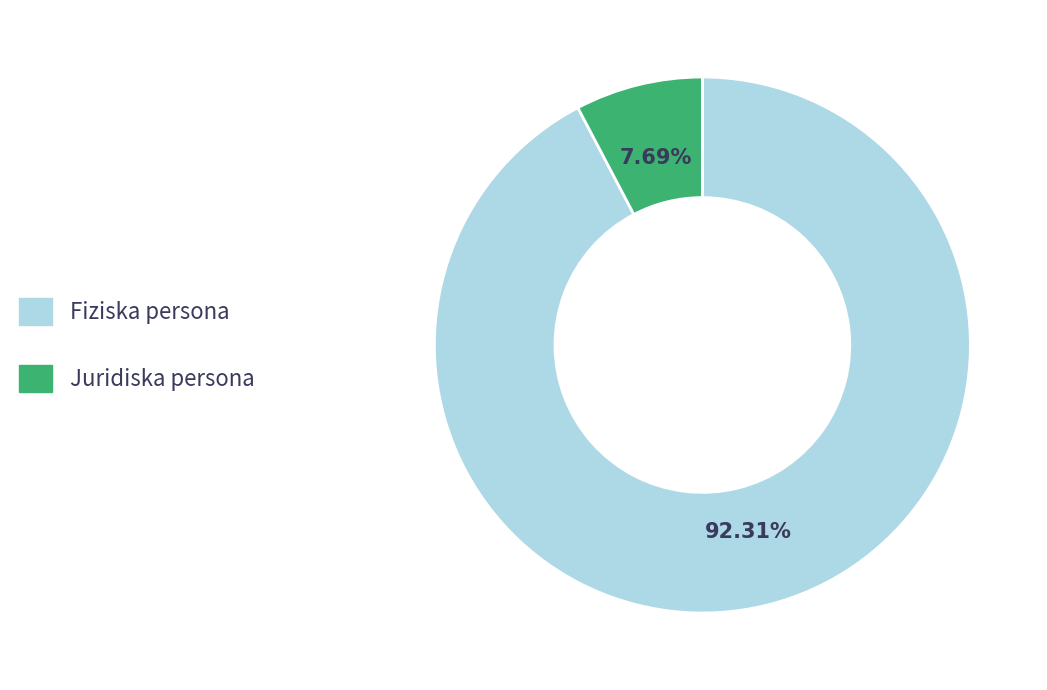

To the nearest percent, what percentage of the pie is Juridiska persona?

8%